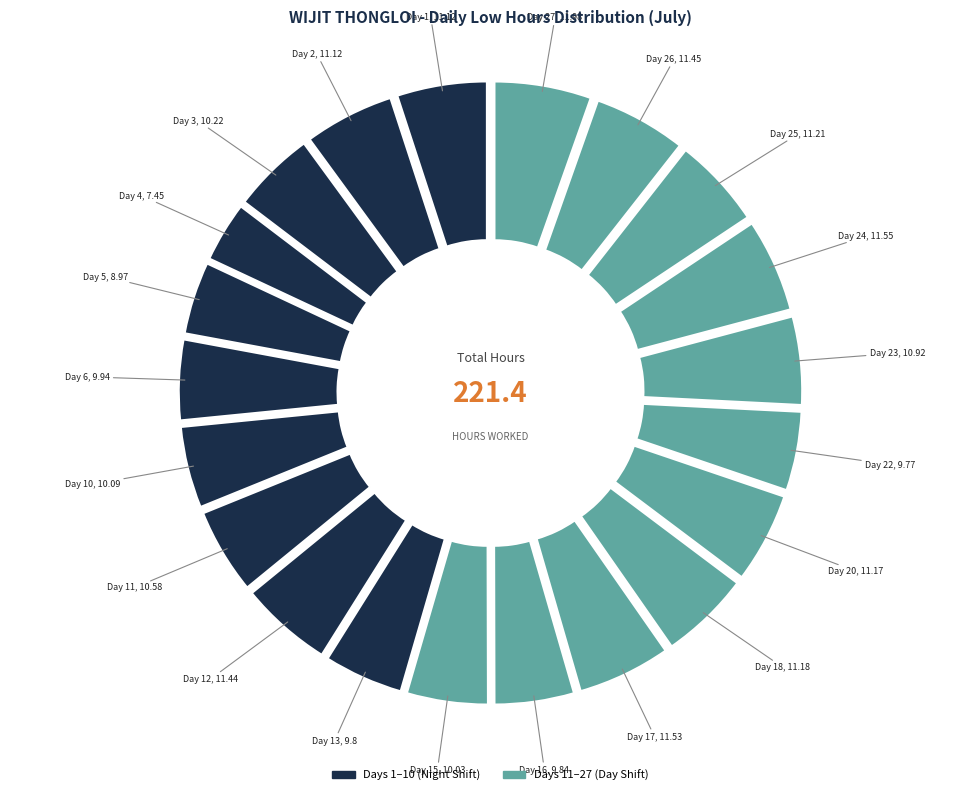

What percentage is NOT represented by Day 23?

95.1%